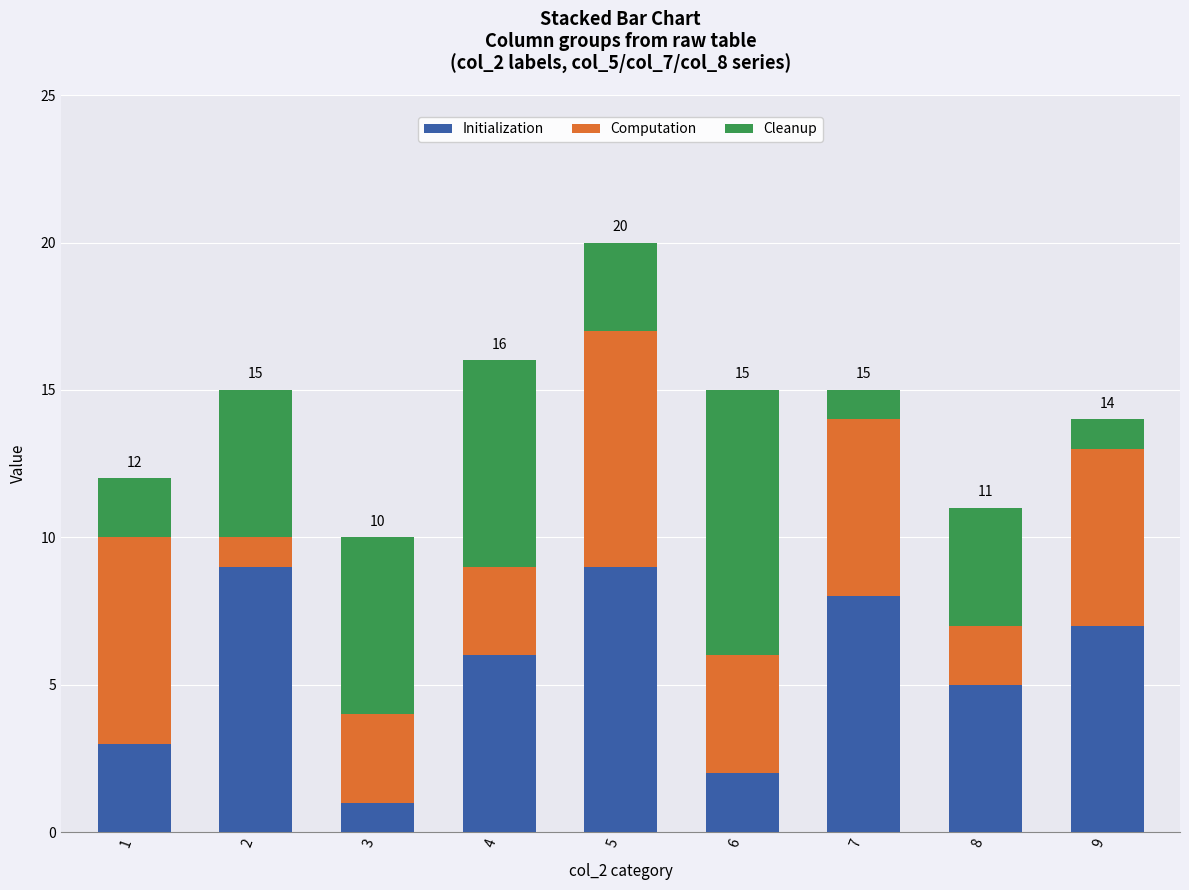

What is the maximum value for Initialization?

9